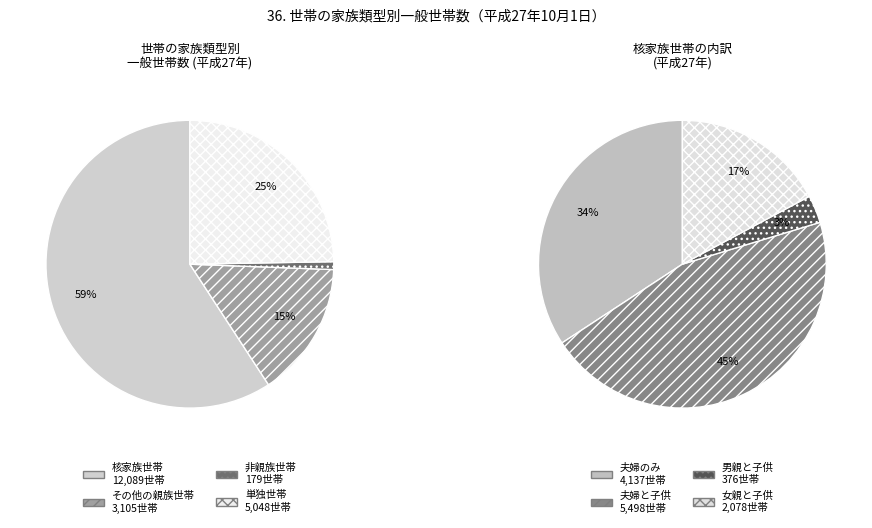

Does その他の親族世帯 account for over 50% of the chart?

No